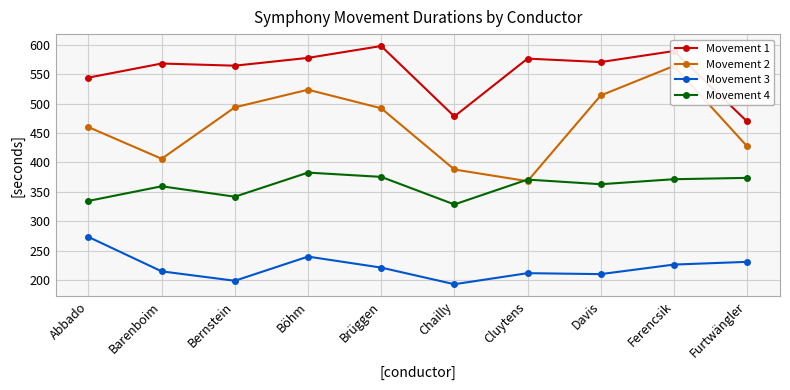

List the labels in order of Movement 4 value, smallest first.

Chailly, Abbado, Bernstein, Barenboim, Davis, Cluytens, Ferencsik, Furtwängler, Brüggen, Böhm